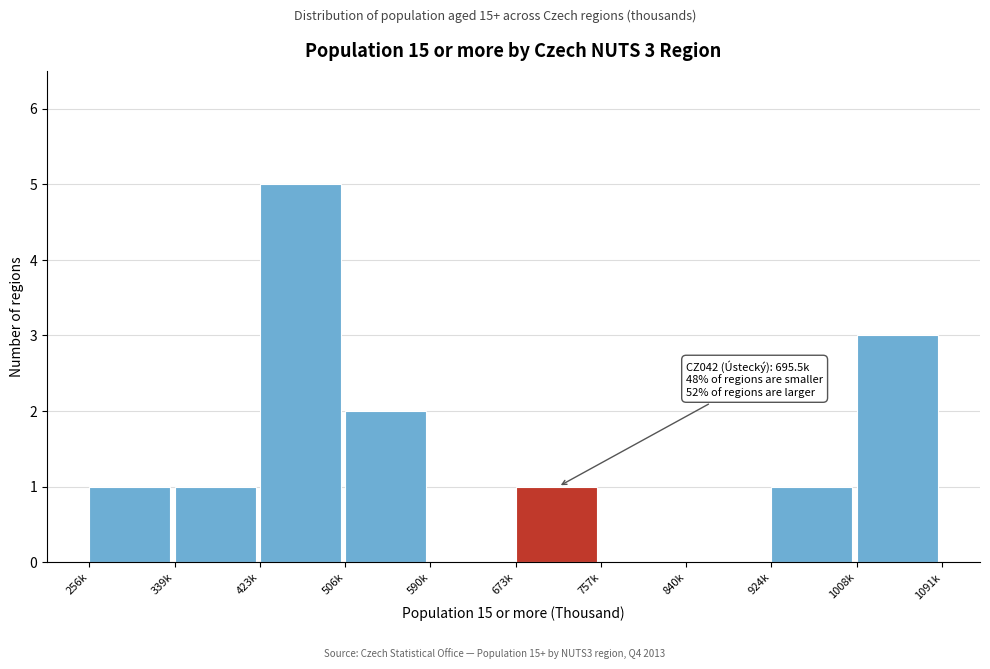

Reading left to right, what are all the values shown in this chart?

256k=1	339k=1	423k=5	506k=2	590k=0	673k=1	757k=0	840k=0	924k=1	1008k=3